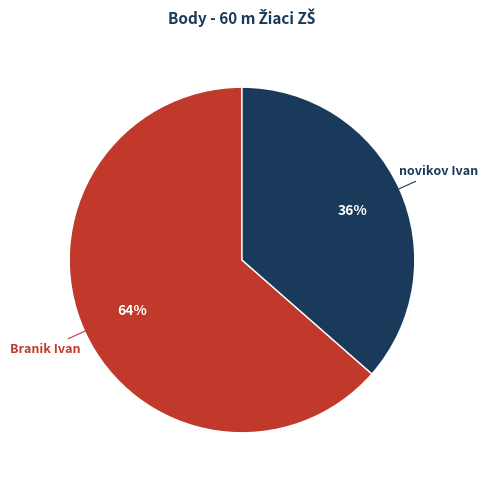

To the nearest percent, what is the average slice percentage?

50%